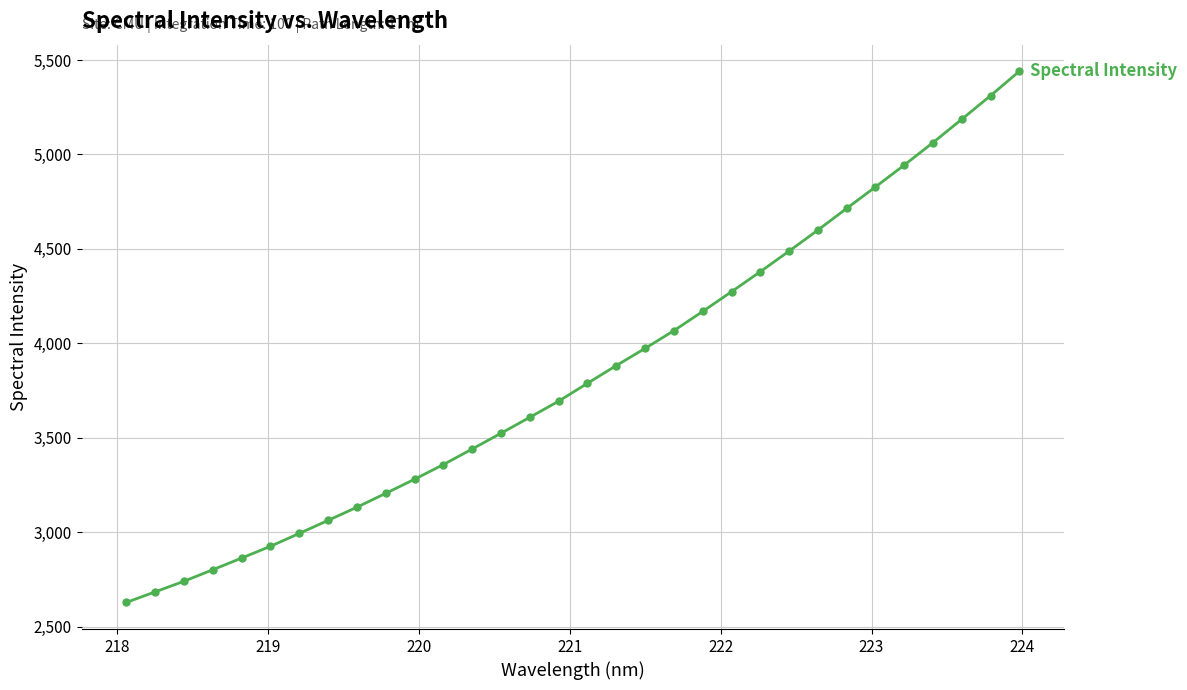

What is the average value?

3846.0